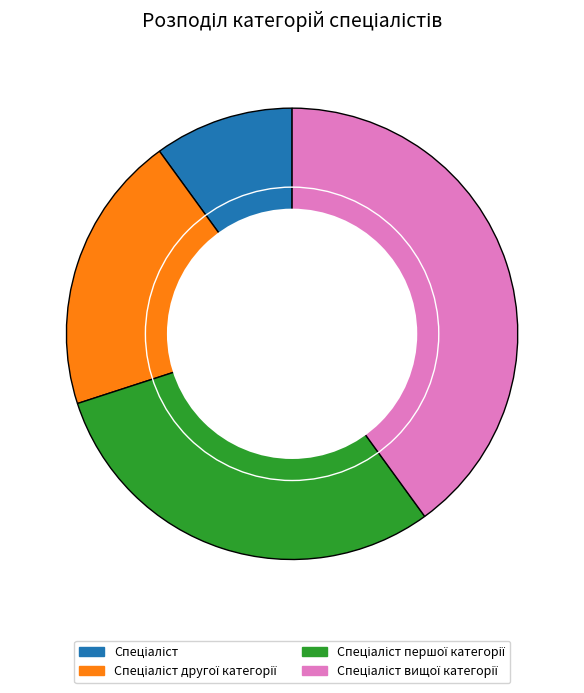

Does any single category account for the majority?

No